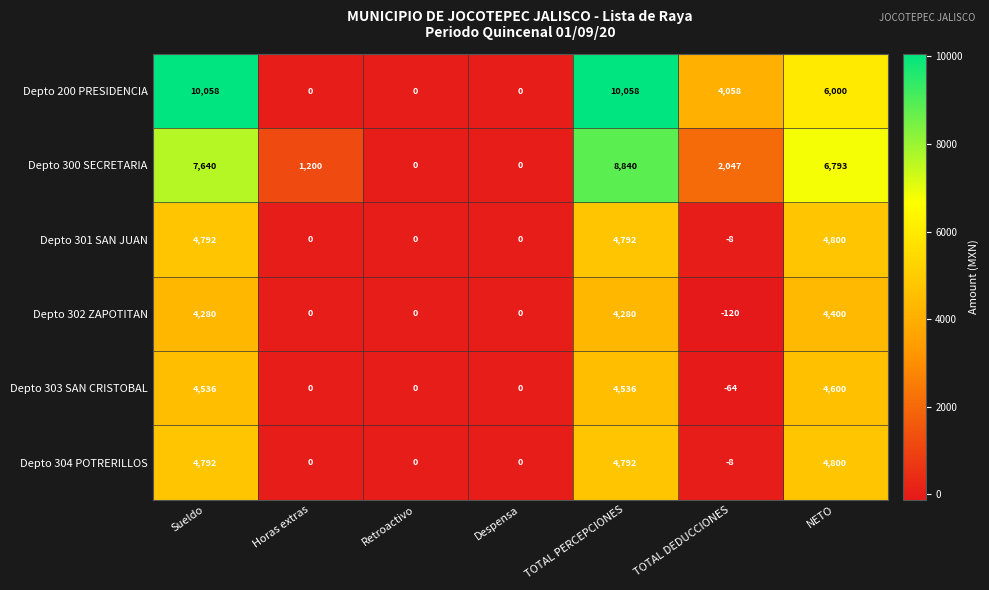

True or false: Depto 301 SAN JUAN has a value of -3359 at Retroactivo.

False